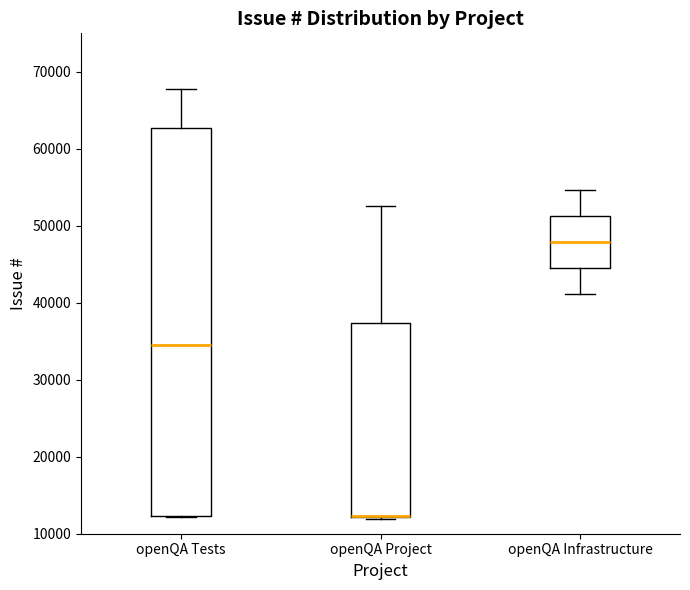

Where does the upper whisker of the box for openQA Infrastructure end on the y-axis? The values are not printed on the chart, so give them approximately, as read against the axis.

55000